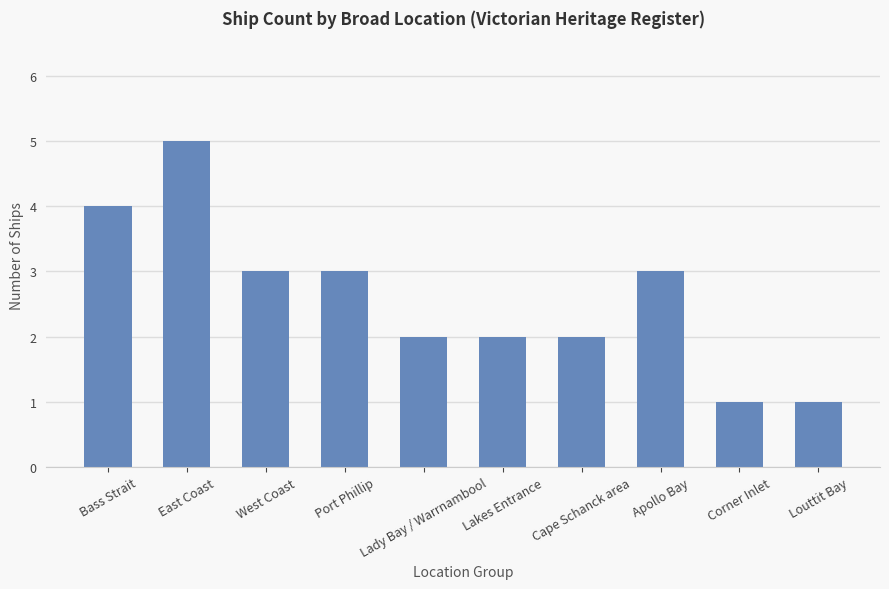

What is the maximum value shown in the chart?

5